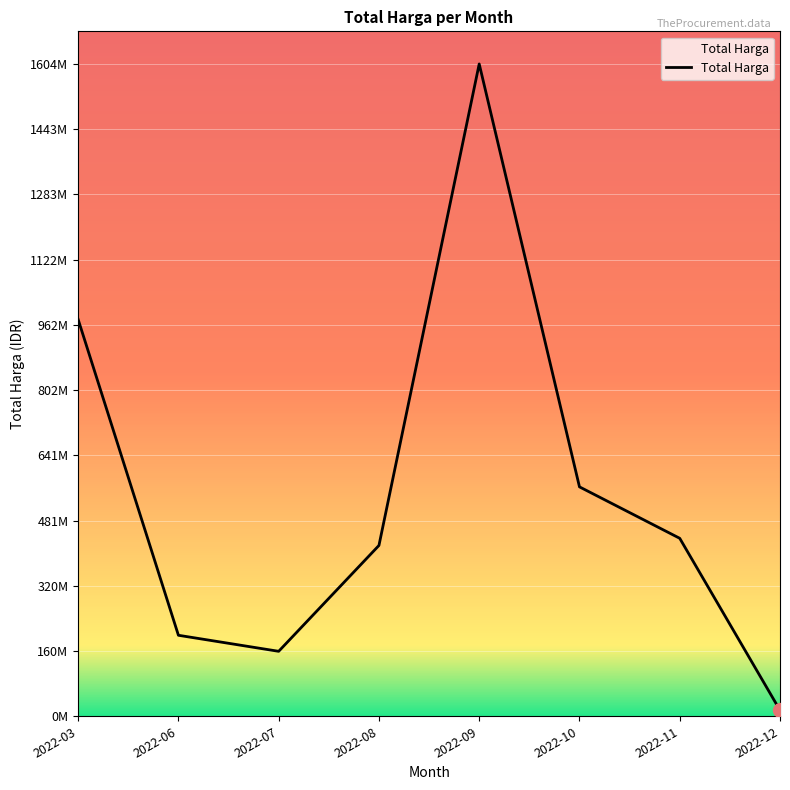

Does the chart display data point markers on the line(s)?

No